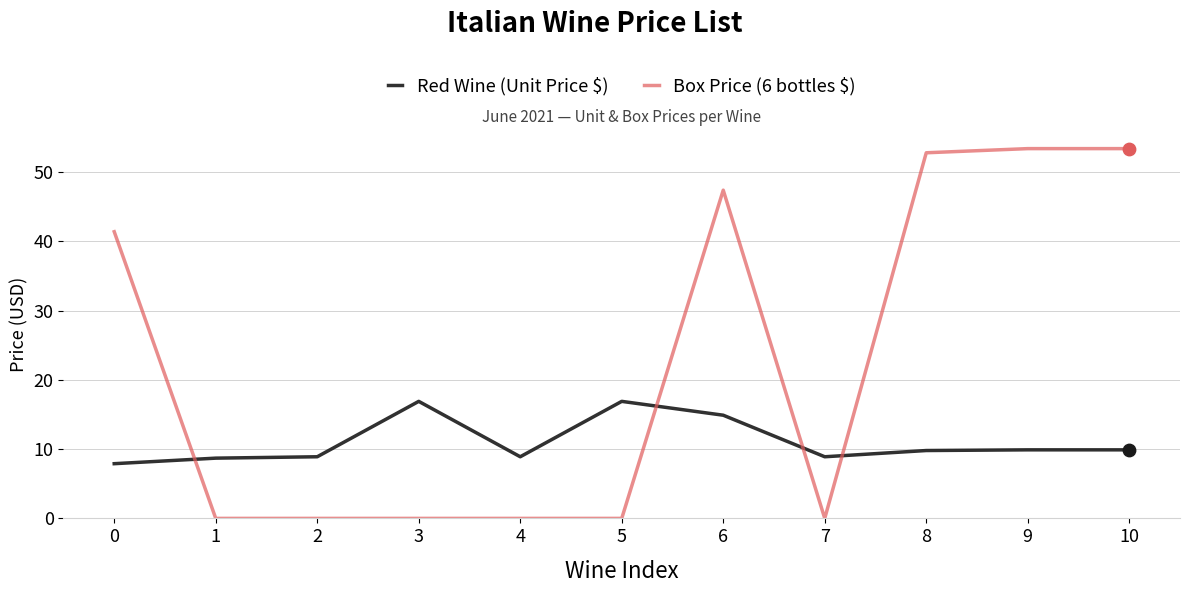

Is the value of Red Wine (Unit Price $) at 1 greater than the value of Box Price (6 bottles $) at 4?

Yes